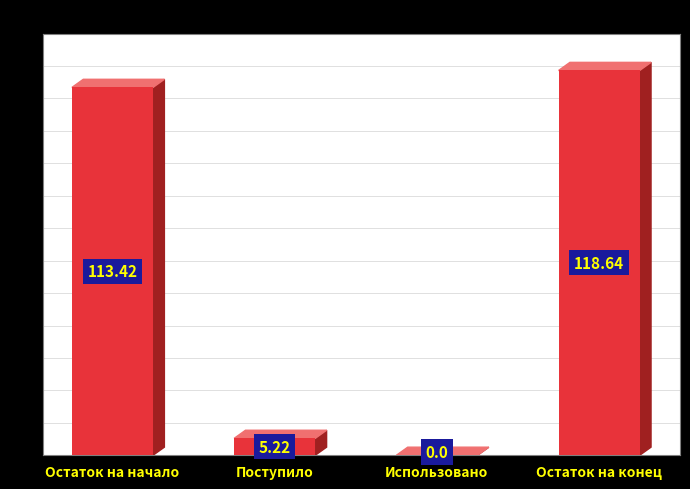

What is the sum of all values?

237.3